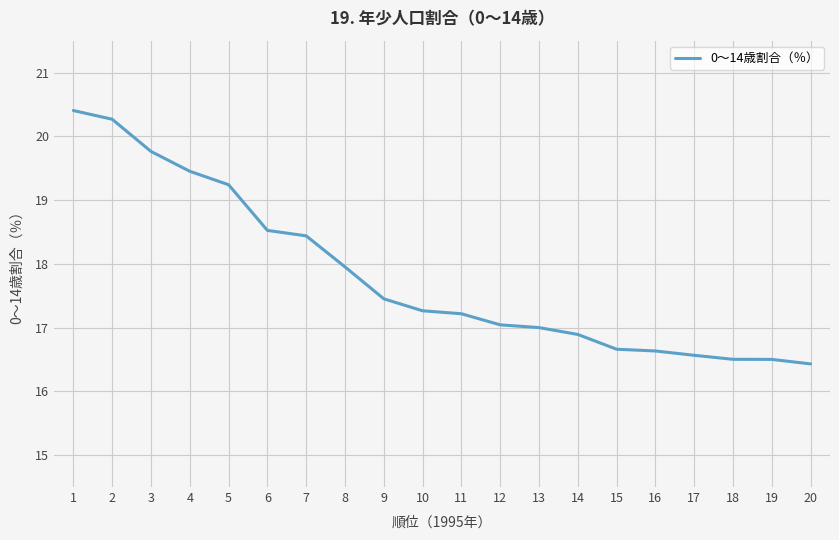

What is the change in value from 16 to 17?

-0.1